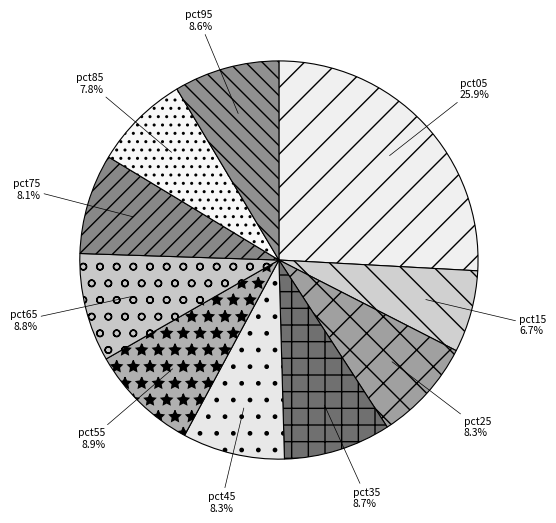

Which category has the biggest portion of the pie?

pct05